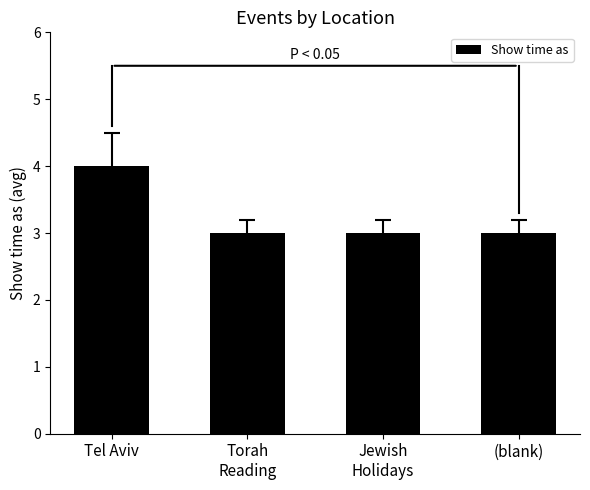

What is the change in value from Tel Aviv to Jewish
Holidays?

-1